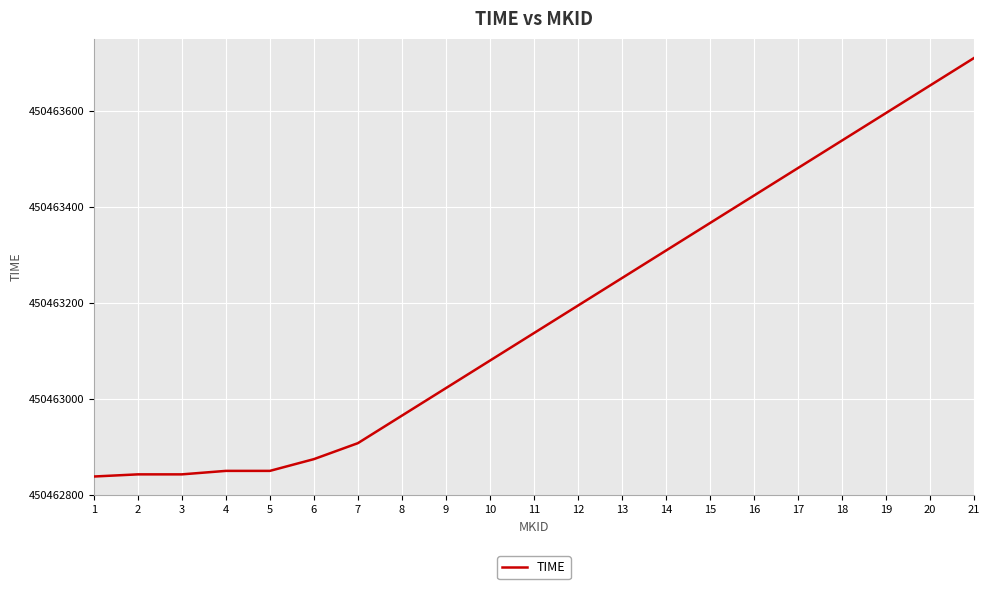

How many values are below 450463136?

10